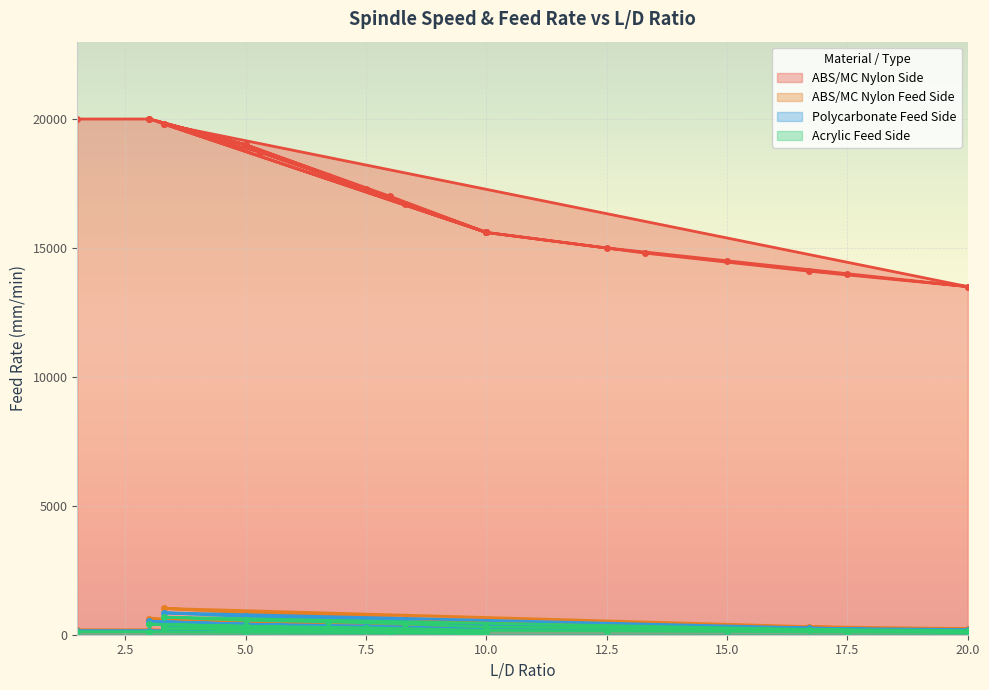

At which category is the sum across all series the highest?

3.3